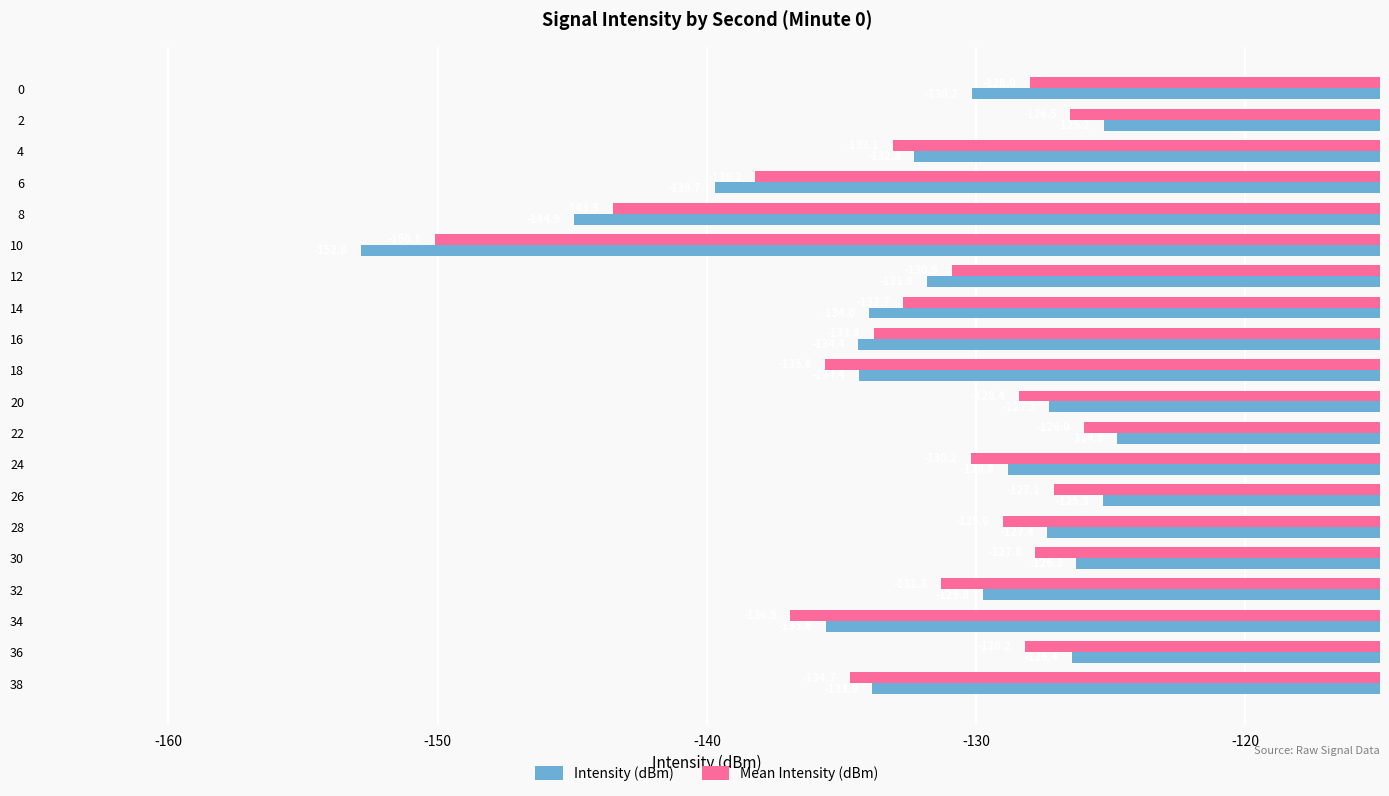

The Mean Intensity (dBm) series shows -127.8 at 30. True or false?

True